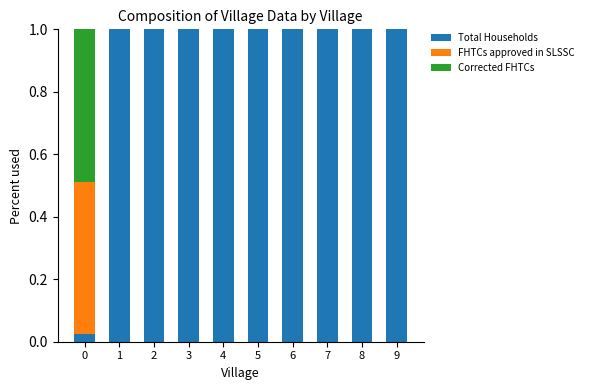

What is the total value across all series at 3?

1.0